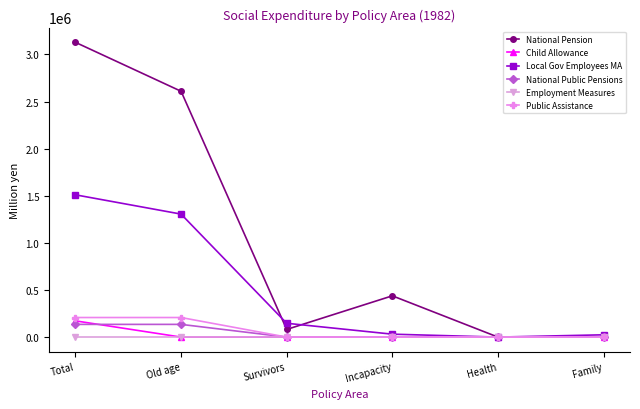

Which category has the highest value in the Local Gov Employees MA series?

Total